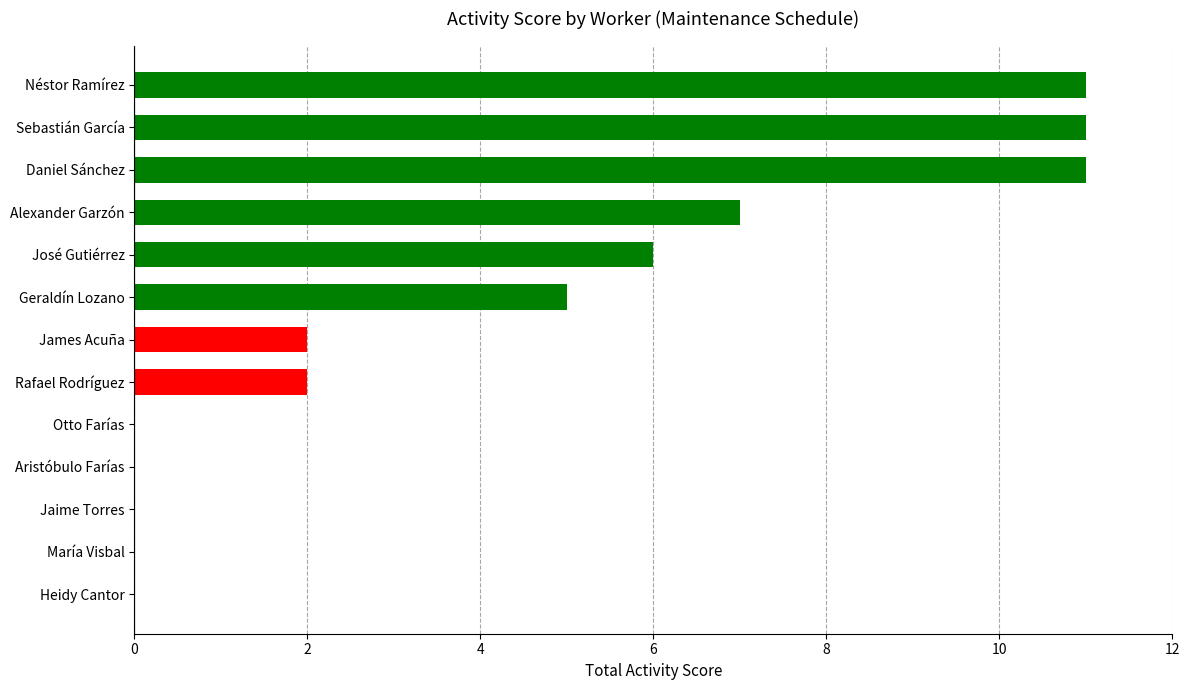

The value at Otto Farías is -6. True or false?

False